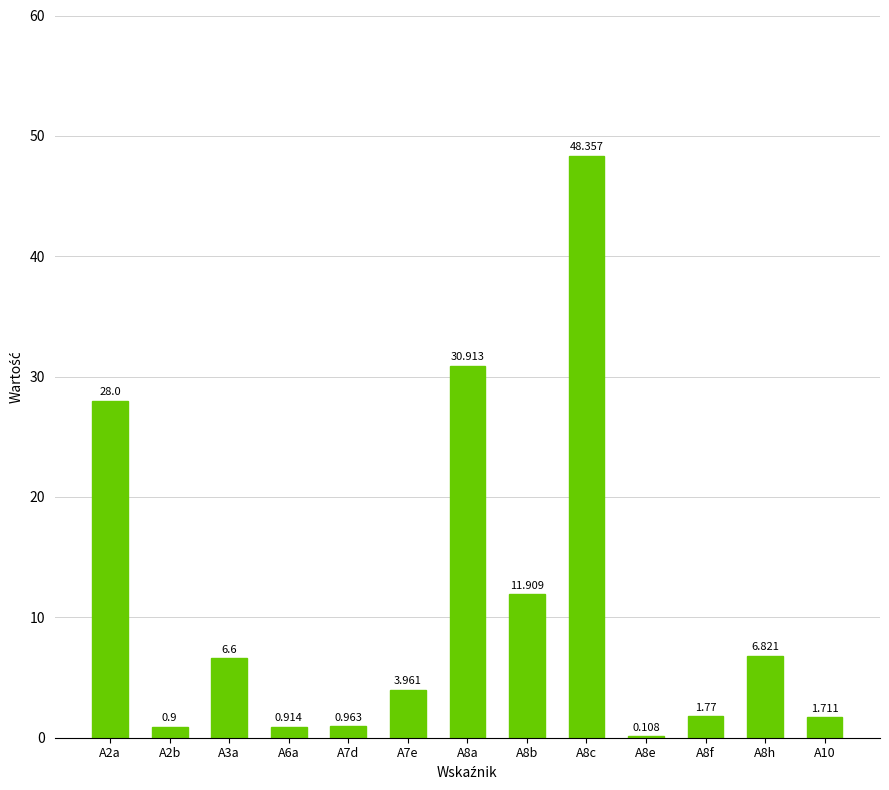

The chart shows a value of 2.7 at A8b. True or false?

False